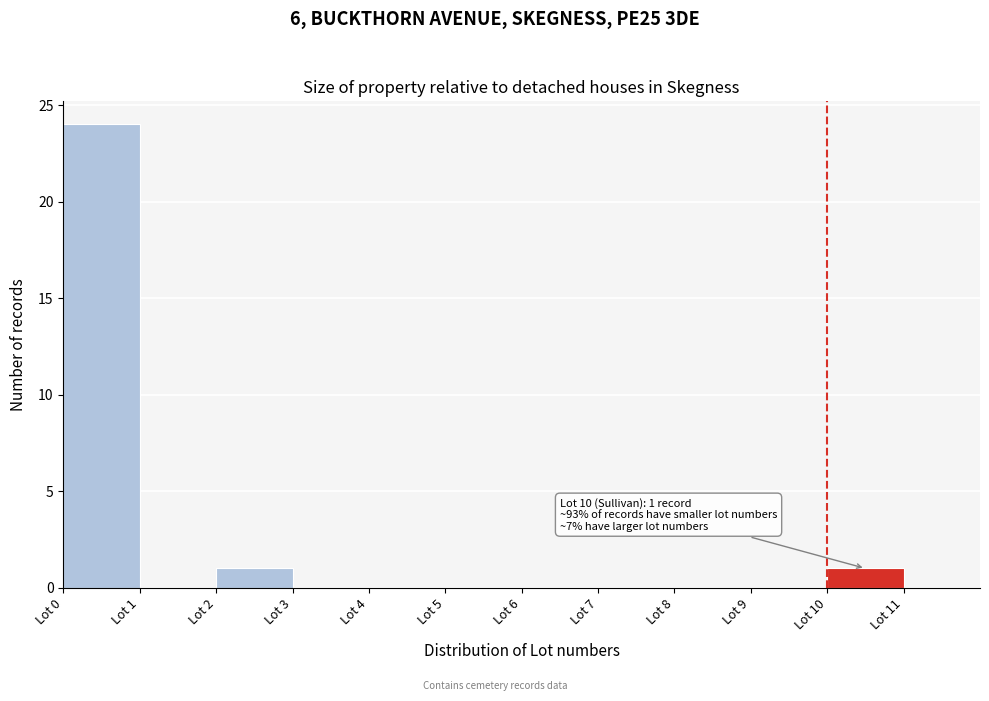

Which range on the x-axis has the tallest bar?

0 to 1